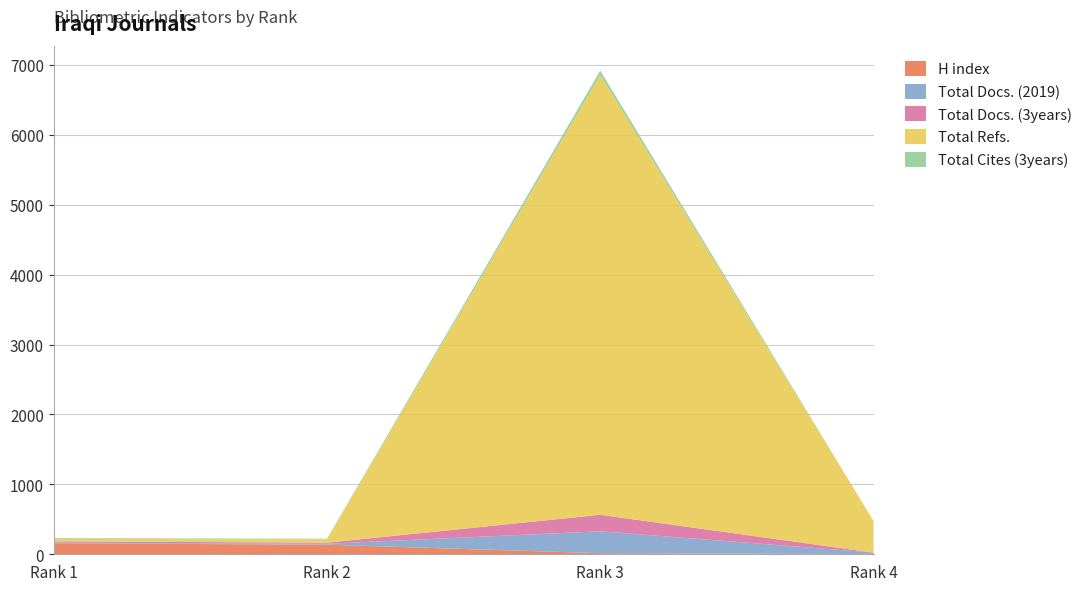

Reading left to right, extract all data points from this chart.

H index: 158	137	16	3
Total Docs. (2019): 8	13	313	21
Total Docs. (3years): 19	16	236	0
Total Refs.: 34	48	6292	452
Total Cites (3years): 11	9	61	0